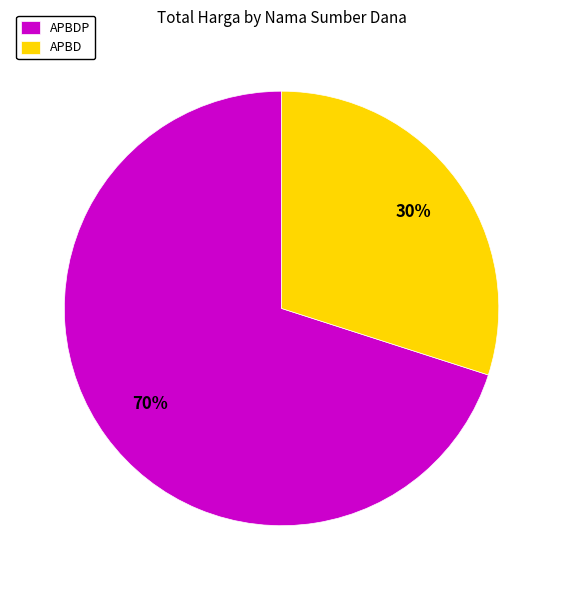

Is the sum of APBD and APBDP greater than half?

Yes